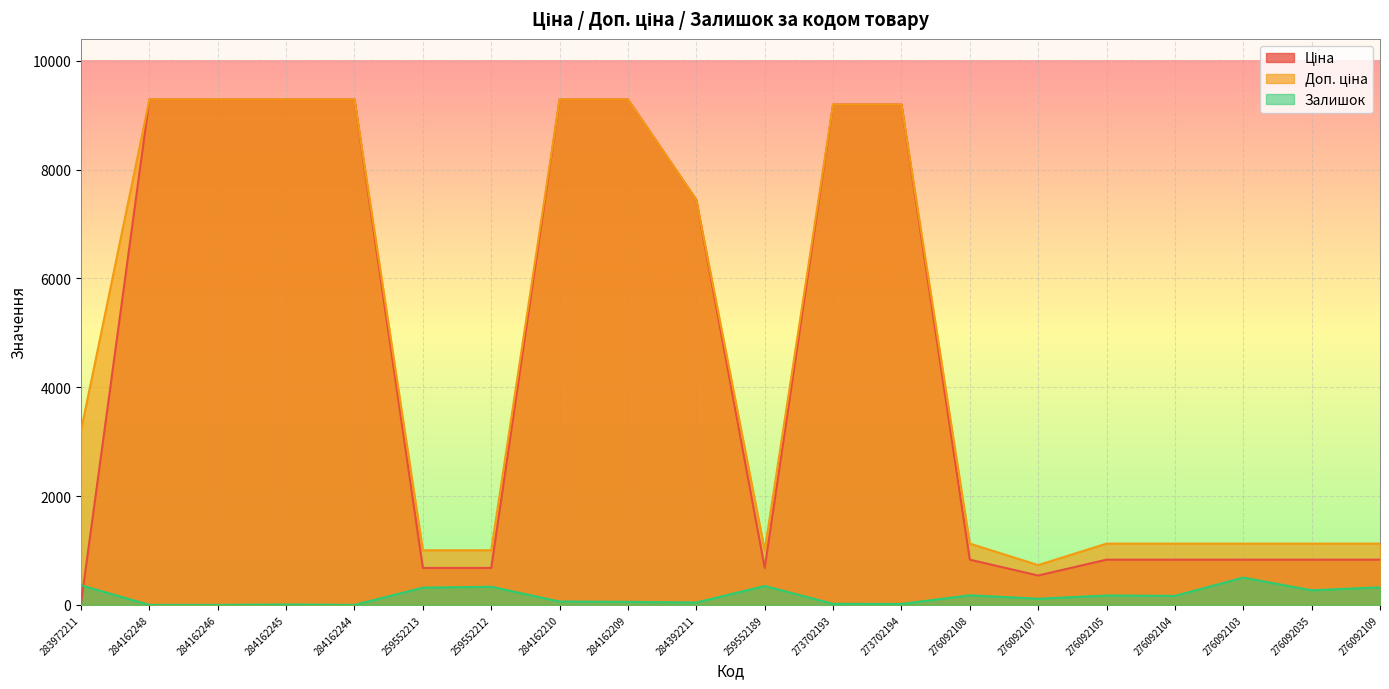

Is it true that Залишок equals 755.6 at 276092103?

False